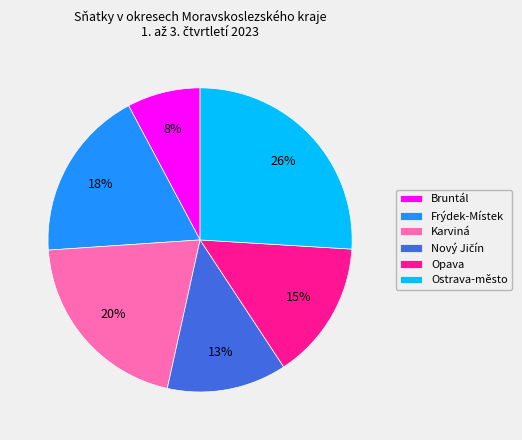

Which category has the smallest portion of the pie?

Bruntál